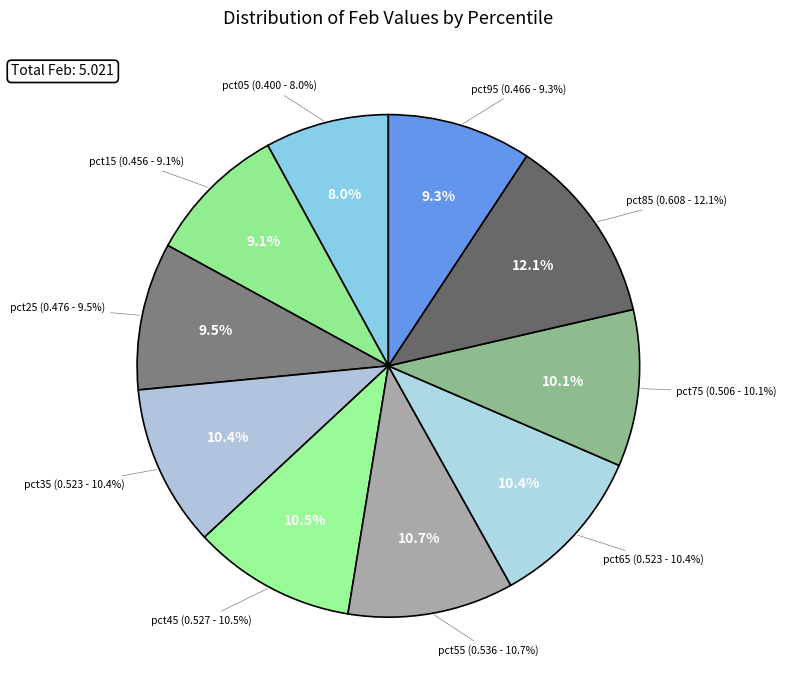

Does any single category account for the majority?

No